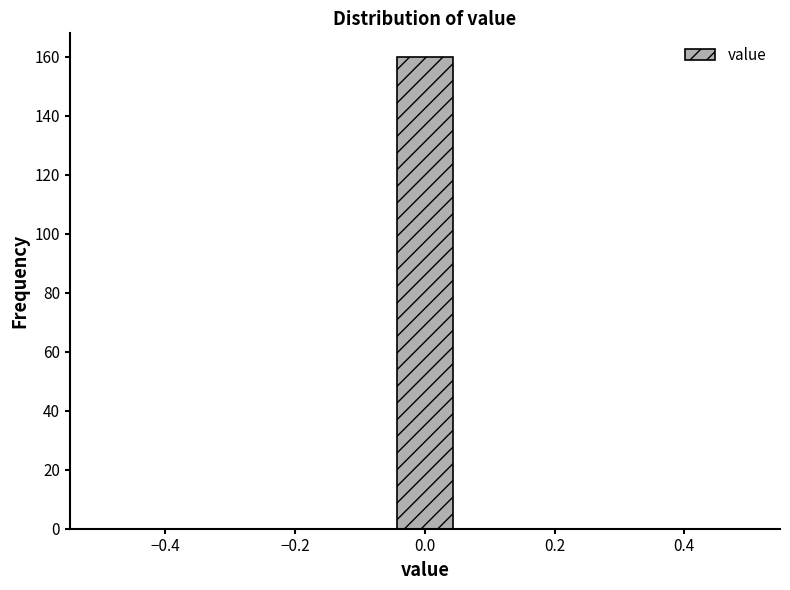

Reading left to right, list every bar in this chart as the range it spans on the x-axis followed by its height. Neither the bar edges nor the heights are printed on the chart, so give them approximately, as read against the axes.

-0.50 to -0.40: 0
-0.40 to -0.32: 0
-0.32 to -0.22: 0
-0.22 to -0.14: 0
-0.14 to -0.04: 0
-0.04 to 0.04: 160
0.04 to 0.14: 0
0.14 to 0.22: 0
0.22 to 0.32: 0
0.32 to 0.40: 0
0.40 to 0.50: 0